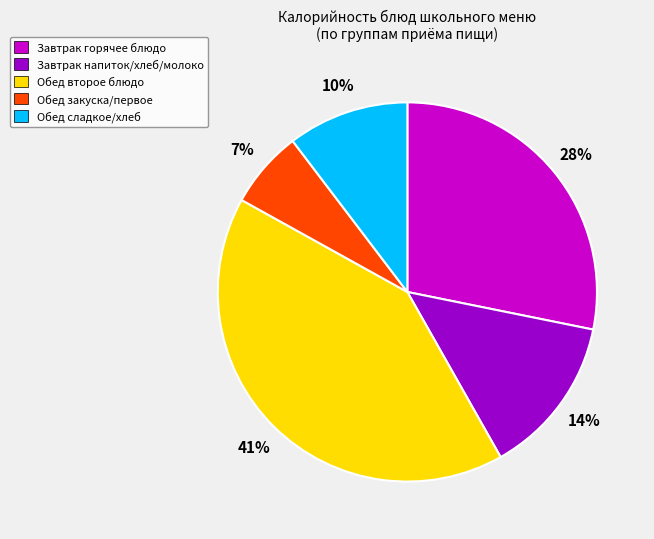

Which has a higher value, Обед закуска/первое or Обед сладкое/хлеб?

Обед сладкое/хлеб